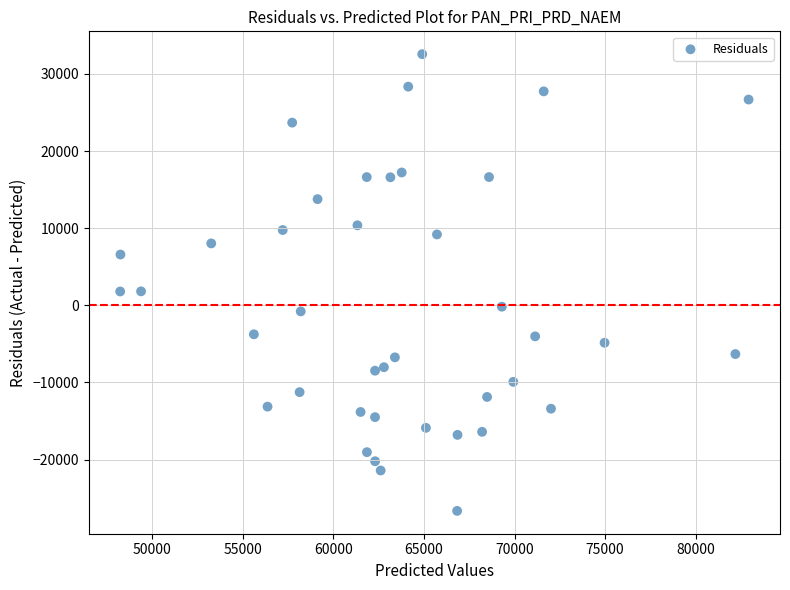

What is the range of Y values (max minus min)?

59206.4